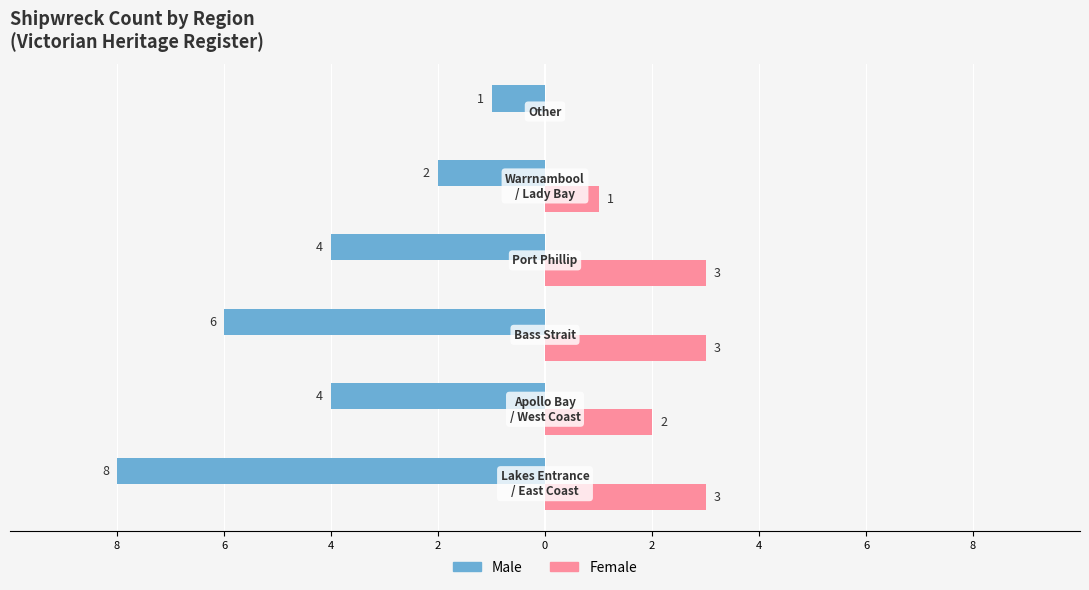

What are all the series names shown in the legend?

Male, Female